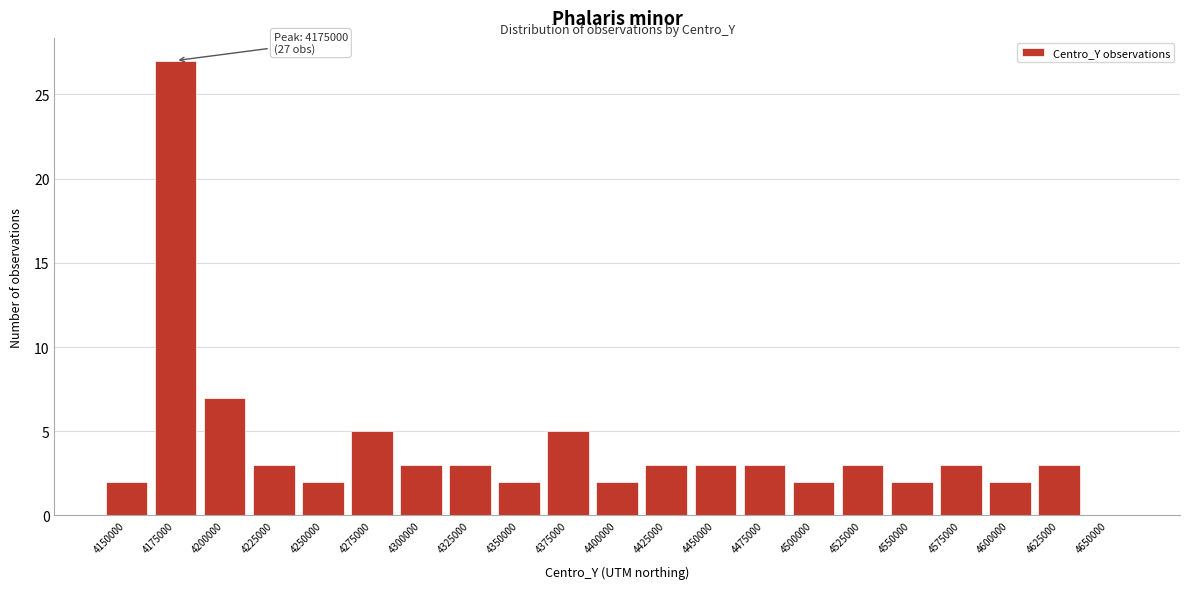

Reading left to right, extract all data points from this chart.

4150000=2	4175000=27	4200000=7	4225000=3	4250000=2	4275000=5	4300000=3	4325000=3	4350000=2	4375000=5	4400000=2	4425000=3	4450000=3	4475000=3	4500000=2	4525000=3	4550000=2	4575000=3	4600000=2	4625000=3	4650000=0